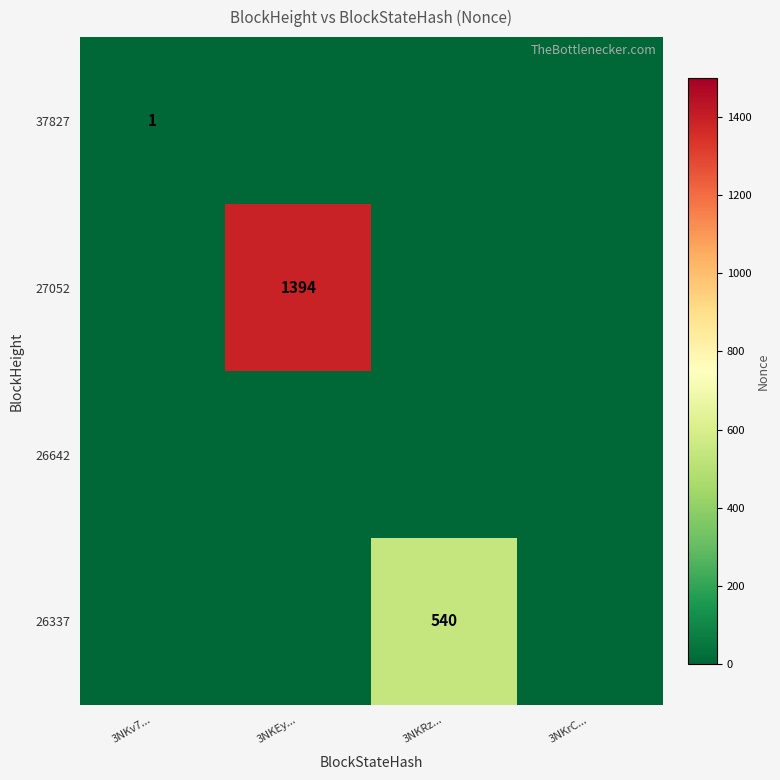

Which label corresponds to the largest value in the chart?

3NKEy...